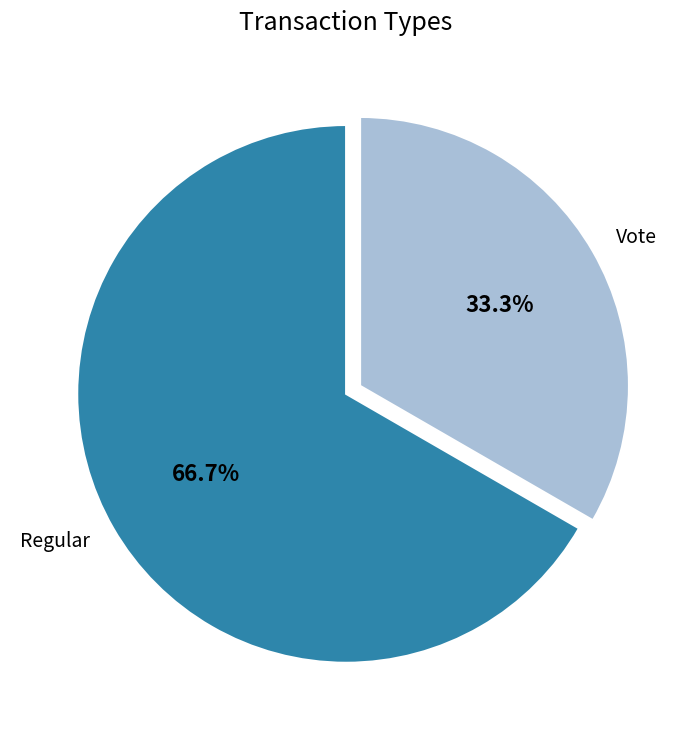

What portion of the pie excludes Regular?

33.3%